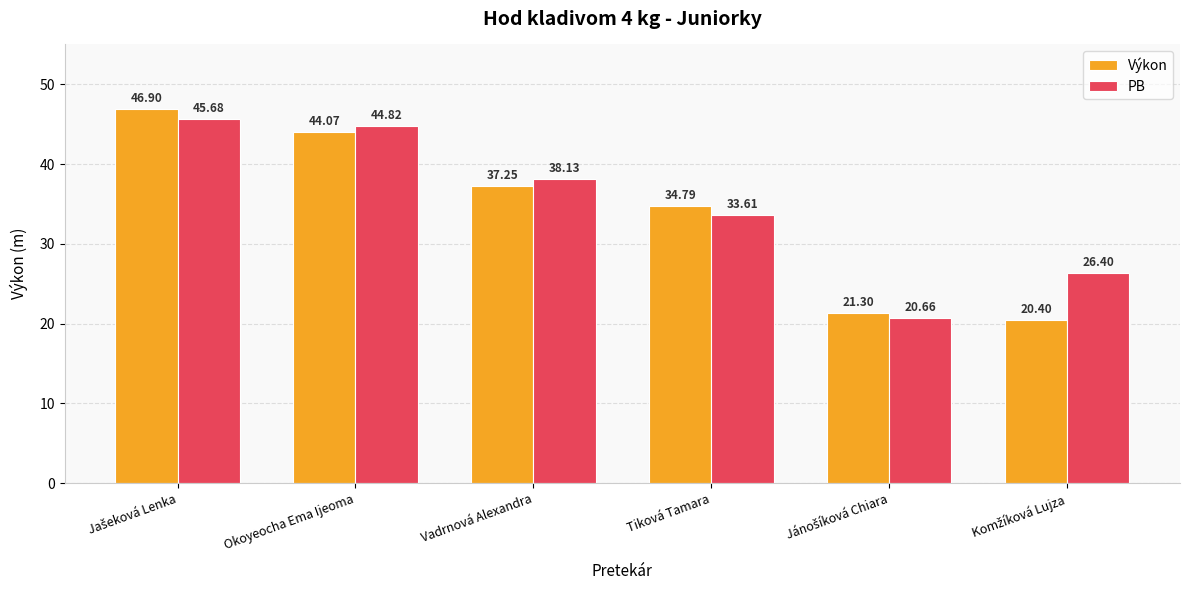

List the series in order of their overall mean, lowest first.

Výkon, PB